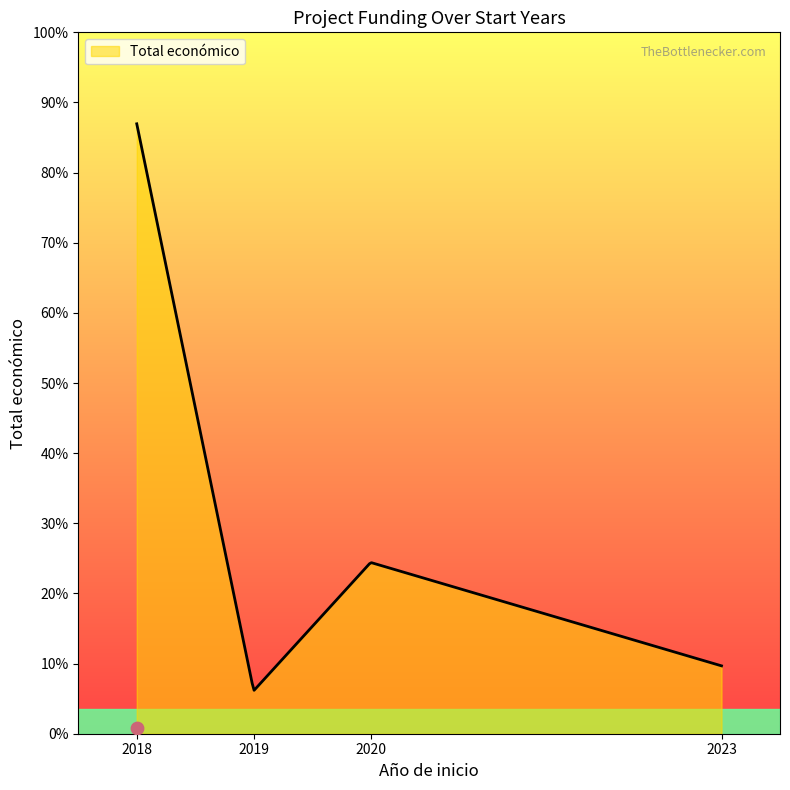

What is the change in value from 2018 to 2019?

-201237